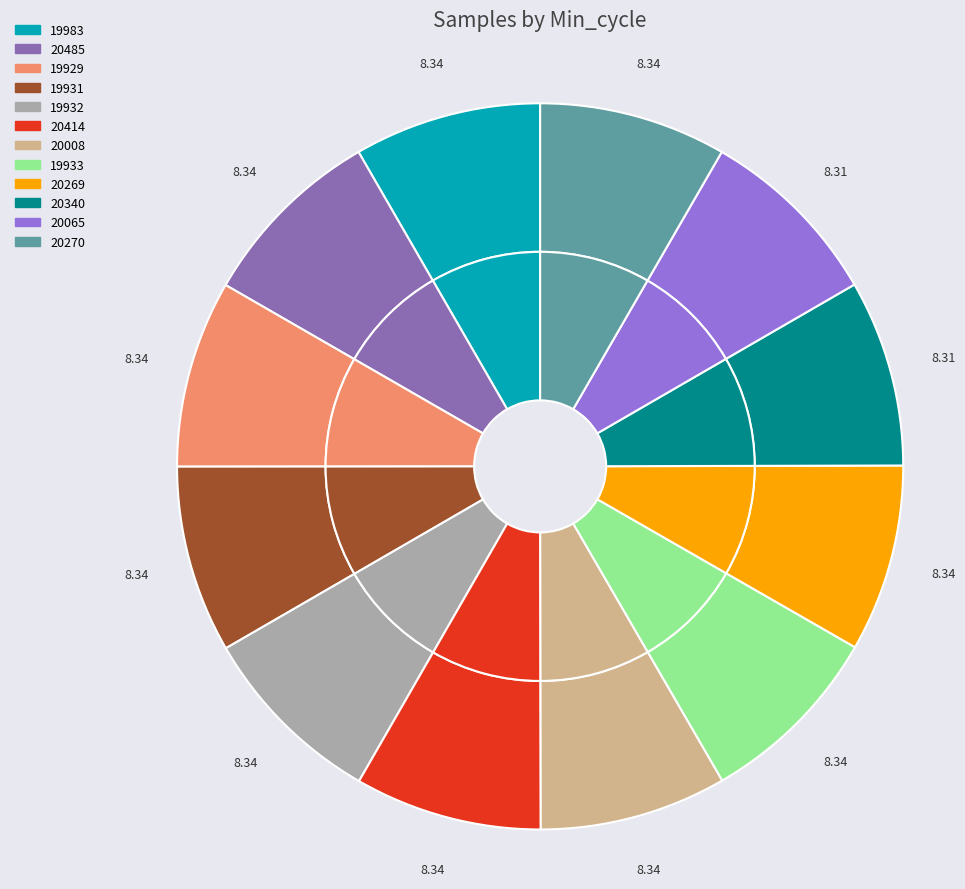

To the nearest percent, what percentage of the pie is 28/19983?

8%